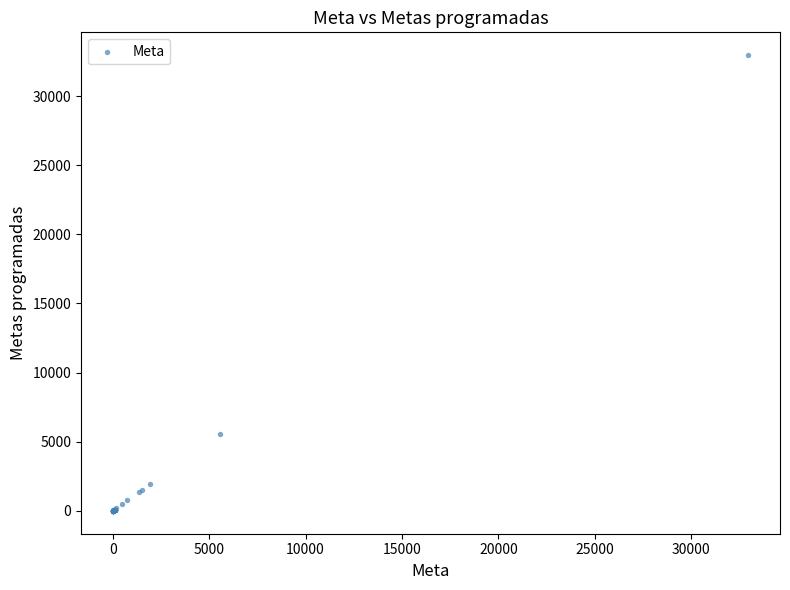

What Y value in the scatter plot is closest to 16479?

5567